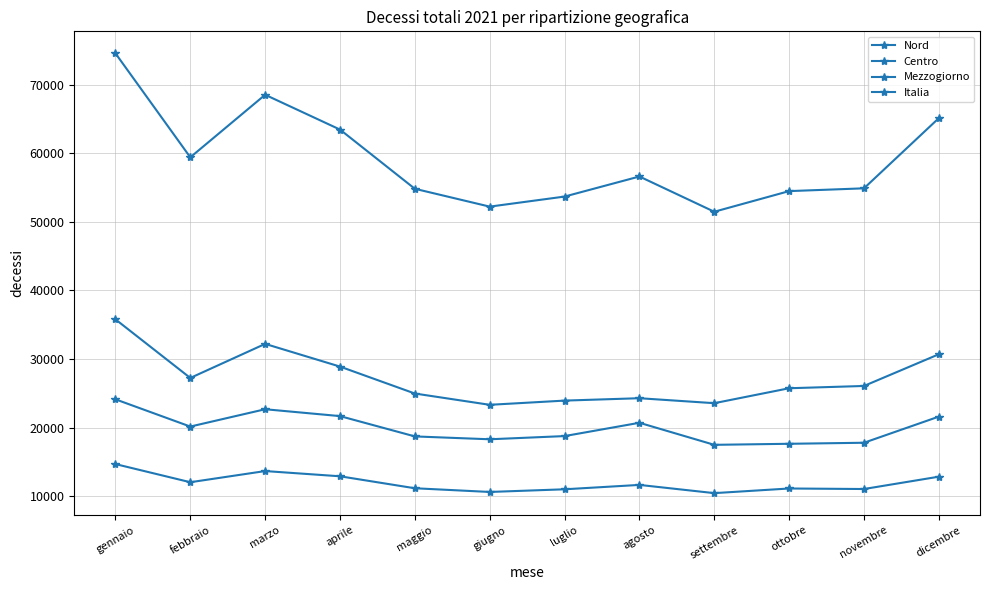

Between febbraio and gennaio, which is larger?

gennaio